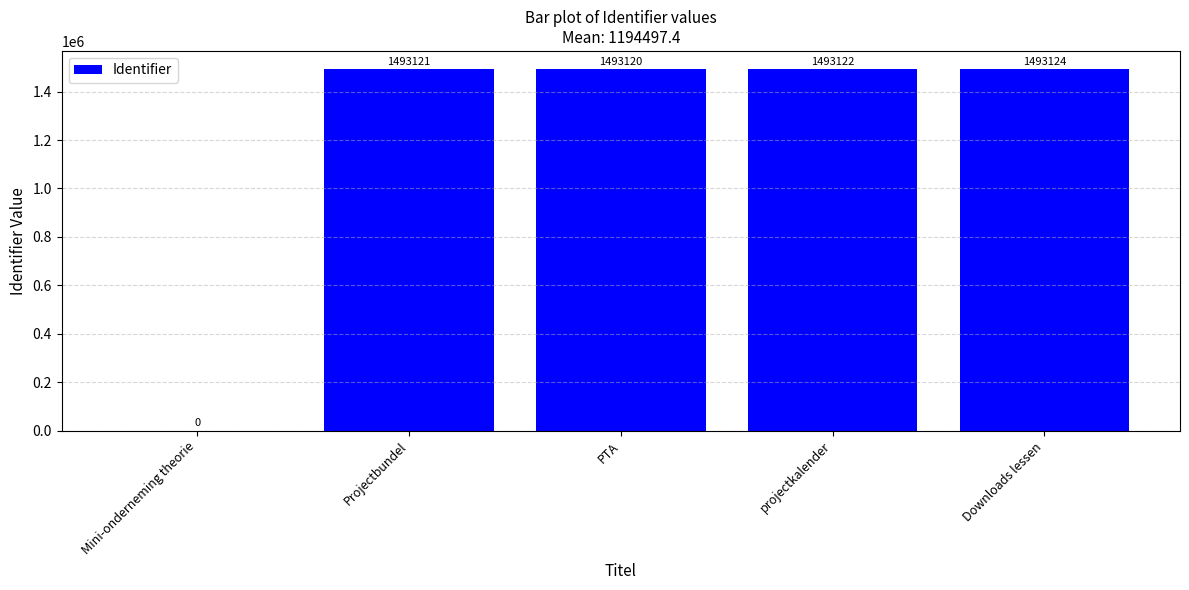

The value at Mini-onderneming theorie is 0. True or false?

True